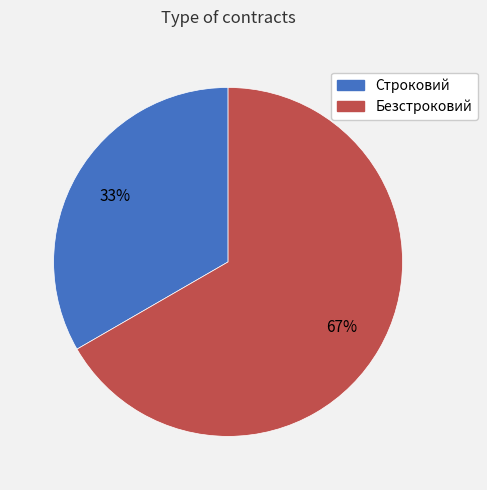

How many segments does this pie chart have?

2